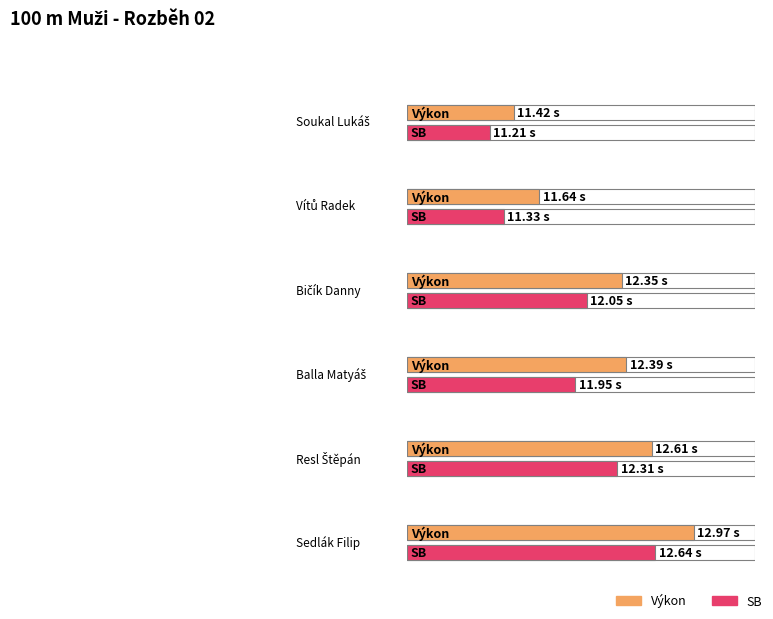

Reading left to right, extract all data points from this chart.

Výkon: Soukal Lukáš=11.4	Vítů Radek=11.6	Bičík Danny=12.3	Balla Matyáš=12.4	Resl Štěpán=12.6	Sedlák Filip=13.0
SB: Soukal Lukáš=11.2	Vítů Radek=11.3	Bičík Danny=12.1	Balla Matyáš=11.9	Resl Štěpán=12.3	Sedlák Filip=12.6